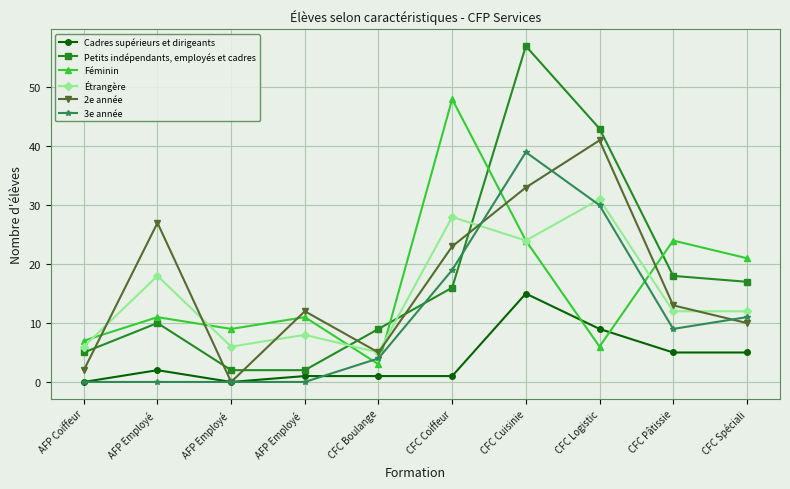

At which label is Féminin closest to 25?

CFC Cuisinie